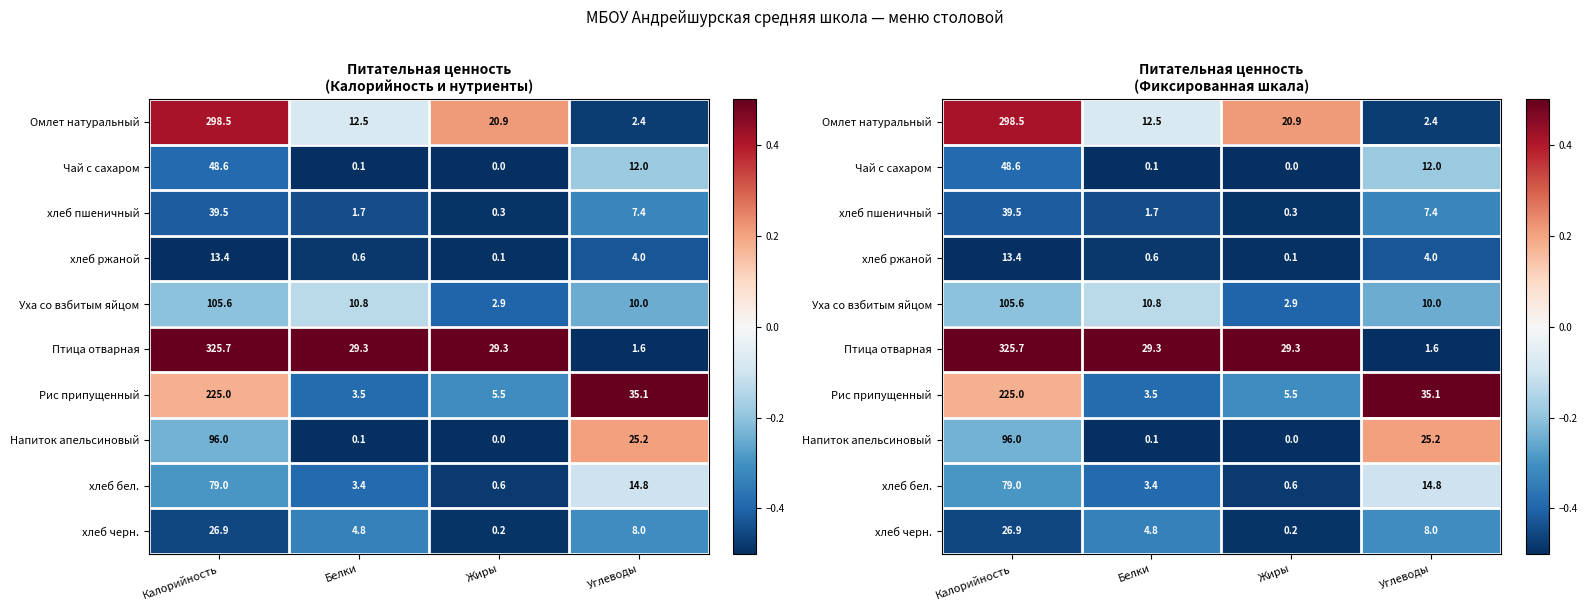

How many data points in Рис припущенный are above 0?

2